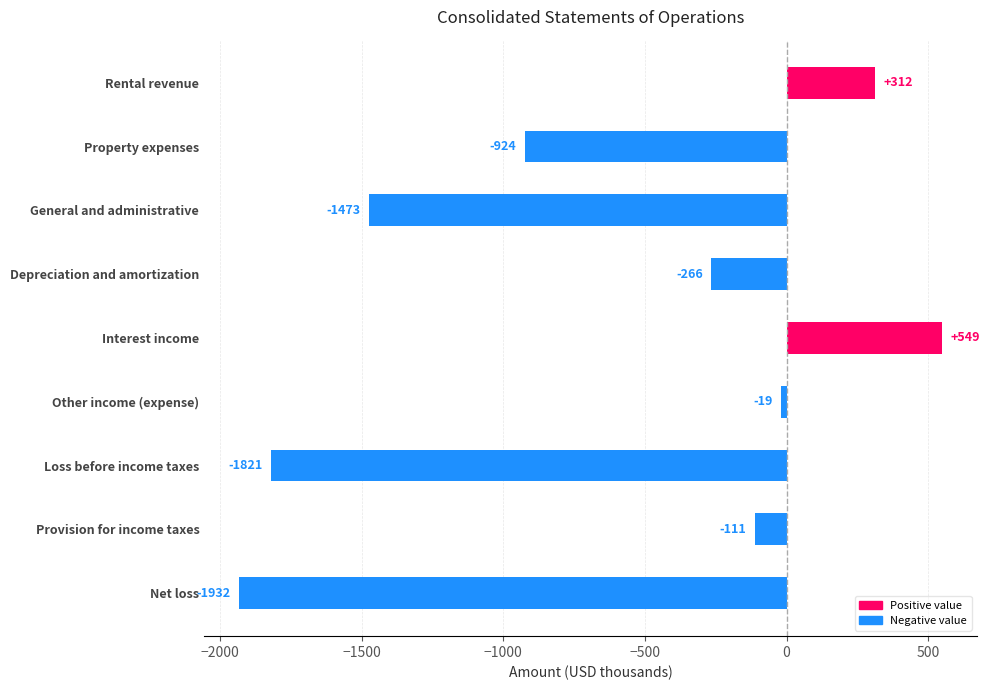

What is the approximate value at Loss before income taxes?

-1821